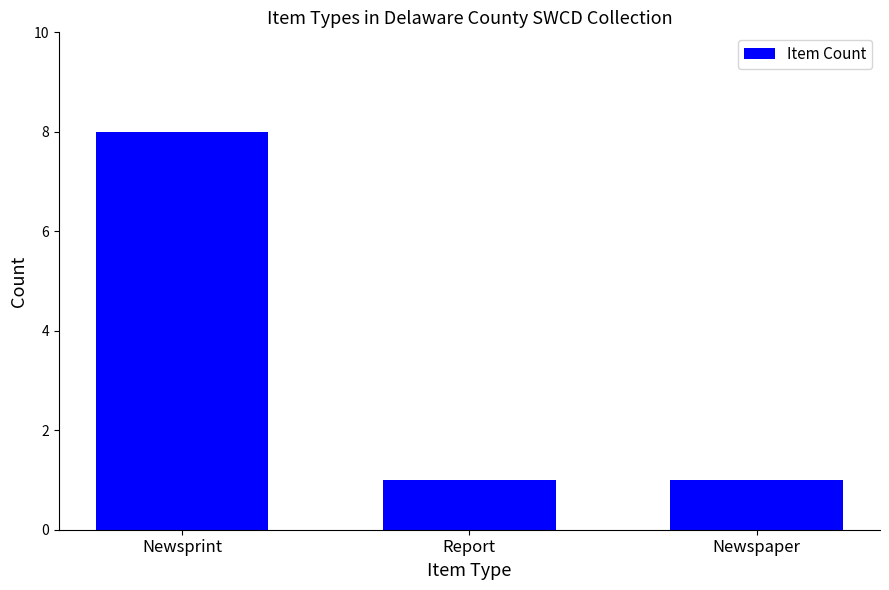

Between Report and Newsprint, which is larger?

Newsprint